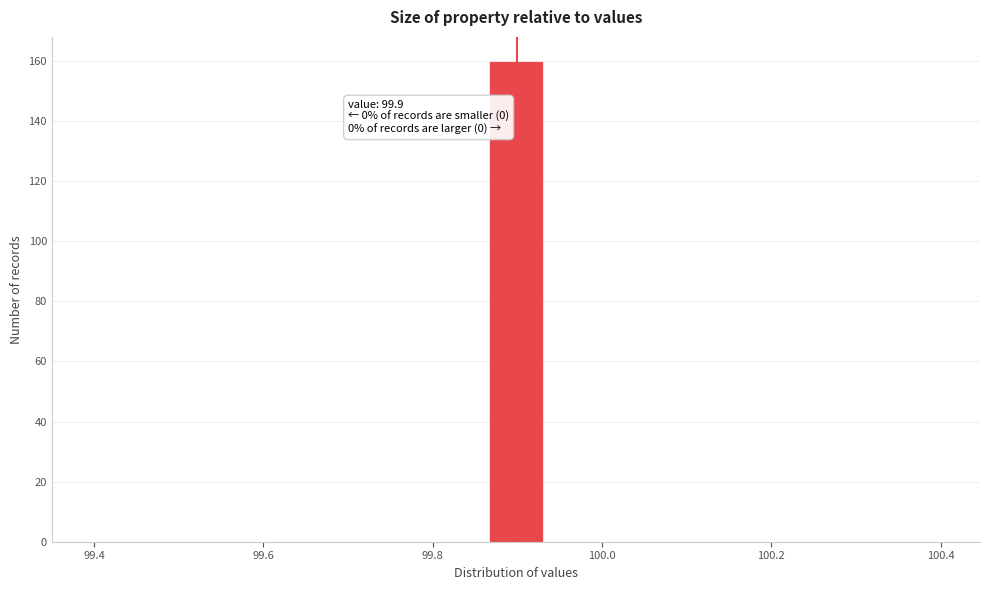

Read against the x-axis, roughly where is the centre of the tallest bar?

99.90